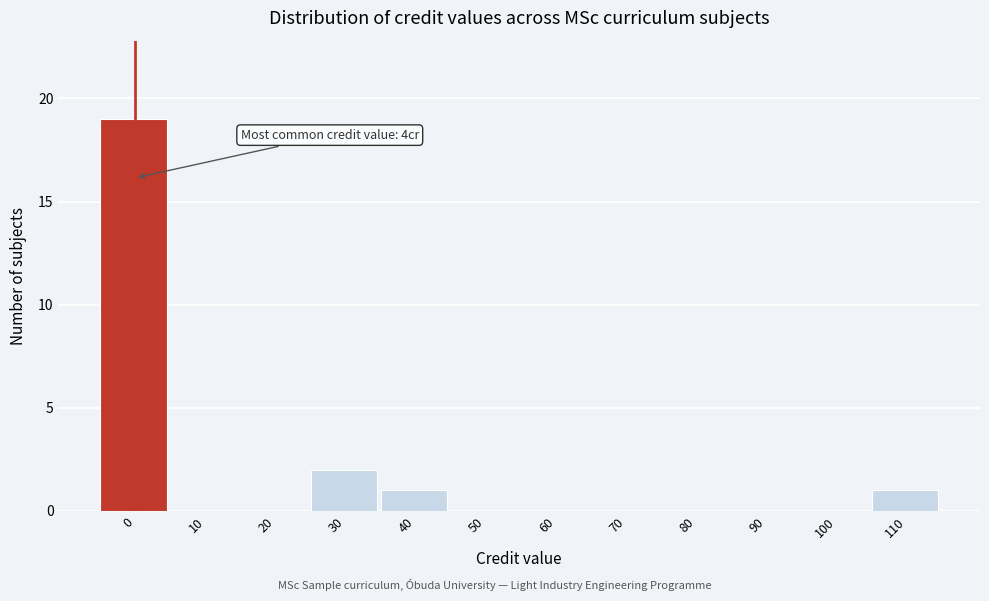

Reading left to right, list all the values displayed in this chart.

0=19	10=0	20=0	30=2	40=1	50=0	60=0	70=0	80=0	90=0	100=0	110=1